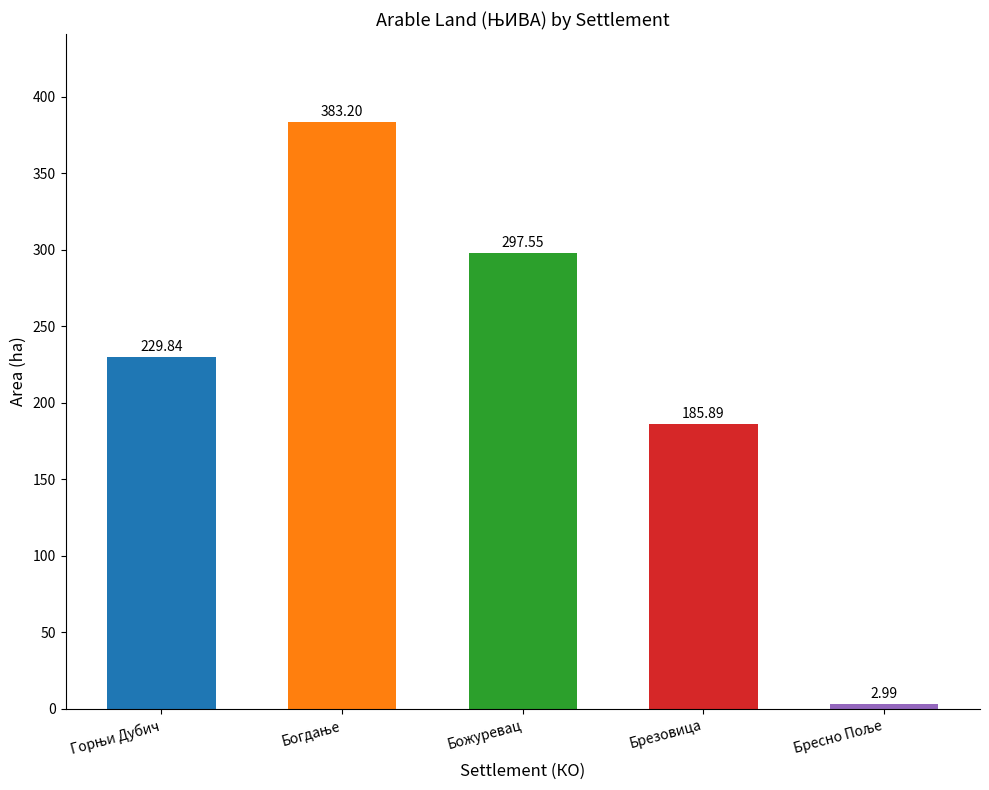

At which label is the value closest to 193?

Брезовица